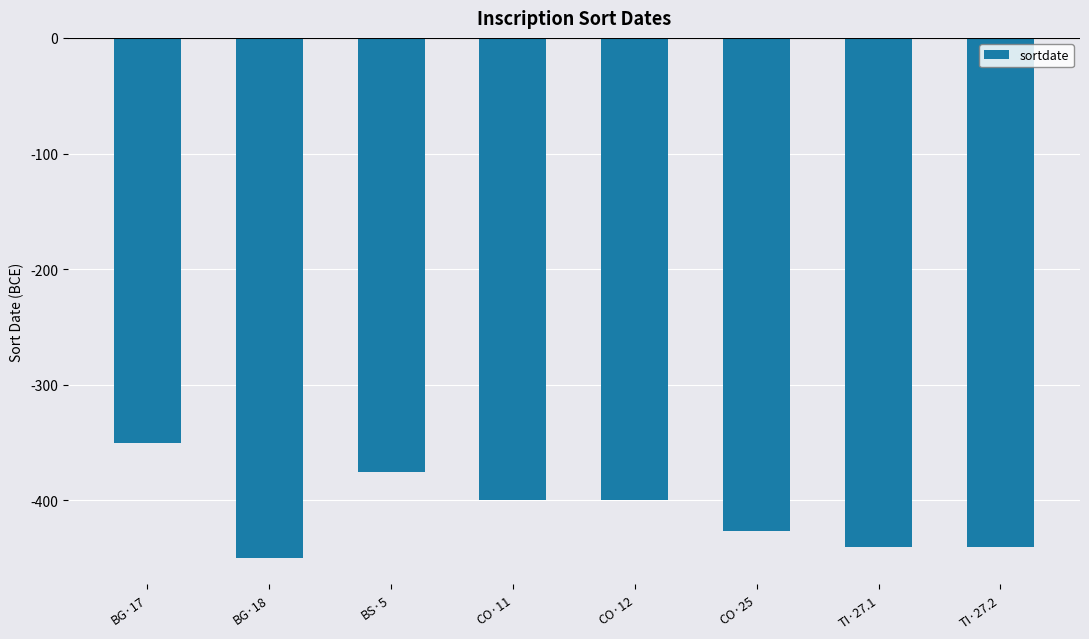

Reading left to right, what are all the values shown in this chart?

-350	-450	-375	-400	-400	-426	-440	-440